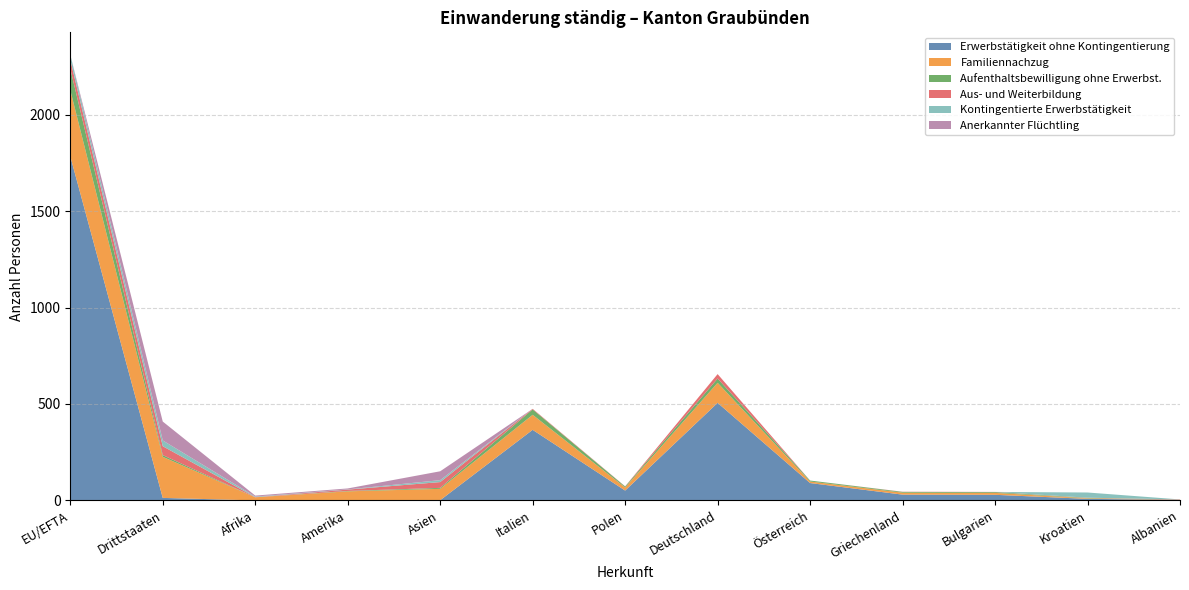

Reading left to right, transcribe all the data shown in this chart.

Erwerbstätigkeit ohne Kontingentierung: EU/EFTA=1785	Drittstaaten=13	Afrika=0	Amerika=1	Asien=1	Italien=366	Polen=51	Deutschland=506	Österreich=90	Griechenland=30	Bulgarien=29	Kroatien=8	Albanien=3
Familiennachzug: EU/EFTA=343	Drittstaaten=213	Afrika=16	Amerika=46	Asien=59	Italien=78	Polen=16	Deutschland=104	Österreich=8	Griechenland=10	Bulgarien=10	Kroatien=3	Albanien=1
Aufenthaltsbewilligung ohne Erwerbst.: EU/EFTA=111	Drittstaaten=9	Afrika=0	Amerika=2	Asien=5	Italien=28	Polen=5	Deutschland=22	Österreich=5	Griechenland=4	Bulgarien=4	Kroatien=2	Albanien=0
Aus- und Weiterbildung: EU/EFTA=46	Drittstaaten=46	Afrika=1	Amerika=7	Asien=30	Italien=3	Polen=1	Deutschland=23	Österreich=0	Griechenland=1	Bulgarien=1	Kroatien=1	Albanien=1
Kontingentierte Erwerbstätigkeit: EU/EFTA=27	Drittstaaten=30	Afrika=3	Amerika=1	Asien=10	Italien=0	Polen=0	Deutschland=0	Österreich=0	Griechenland=0	Bulgarien=0	Kroatien=27	Albanien=0
Anerkannter Flüchtling: EU/EFTA=0	Drittstaaten=98	Afrika=5	Amerika=5	Asien=46	Italien=0	Polen=0	Deutschland=0	Österreich=0	Griechenland=0	Bulgarien=0	Kroatien=0	Albanien=0